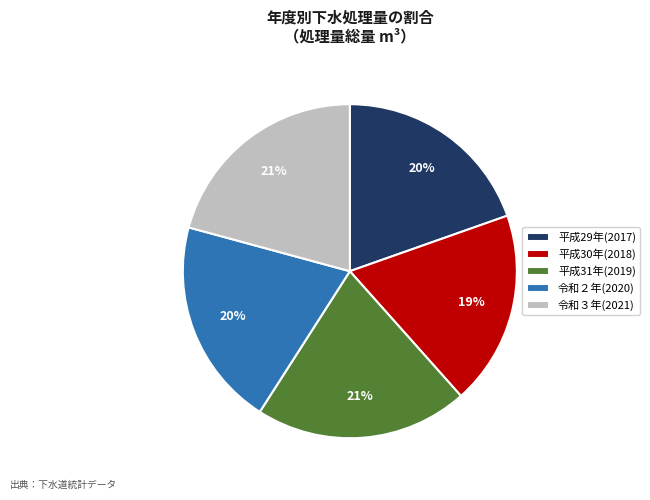

Which has a higher value, 平成31年(2019) or 平成30年(2018)?

平成31年(2019)